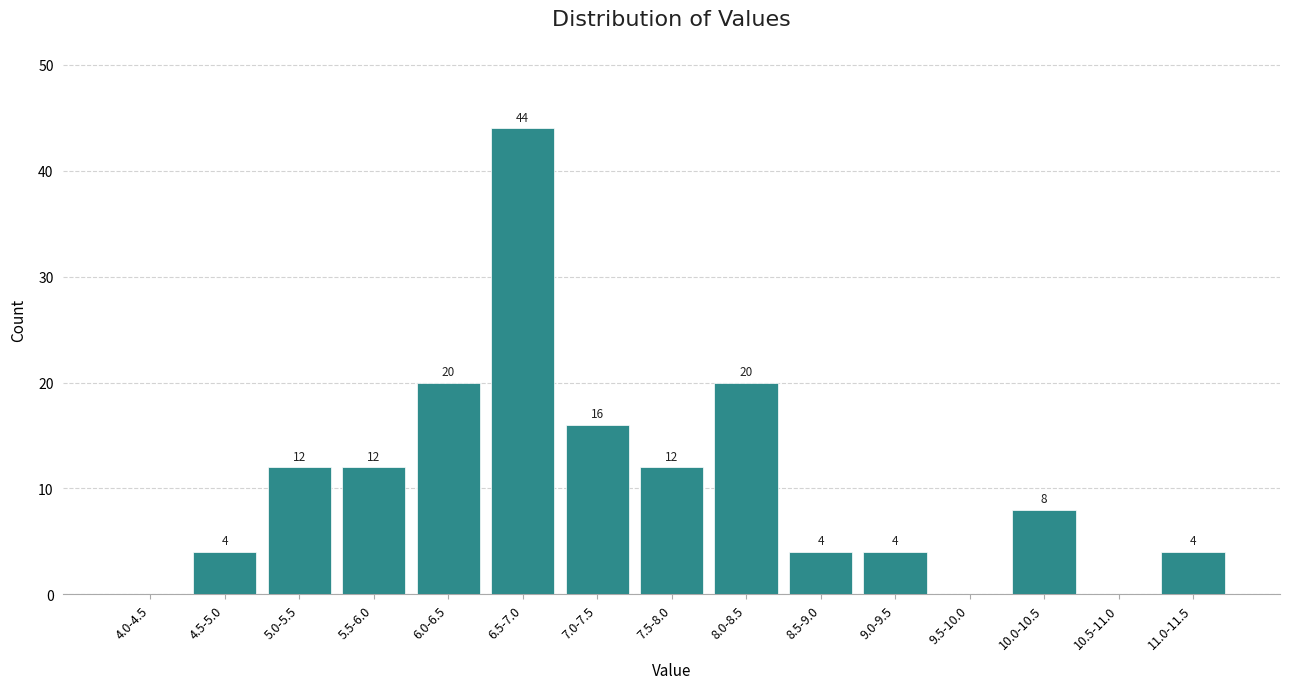

Reading left to right, list all the values displayed in this chart.

4.0-4.5=0	4.5-5.0=4	5.0-5.5=12	5.5-6.0=12	6.0-6.5=20	6.5-7.0=44	7.0-7.5=16	7.5-8.0=12	8.0-8.5=20	8.5-9.0=4	9.0-9.5=4	9.5-10.0=0	10.0-10.5=8	10.5-11.0=0	11.0-11.5=4